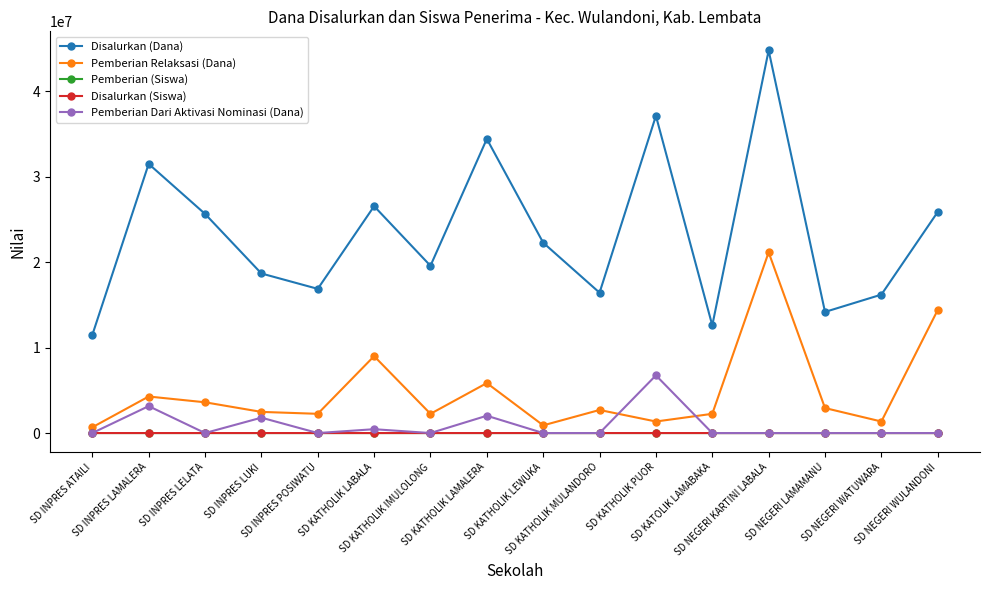

What is the label of the 15th point from the left?

SD NEGERI WATUWARA